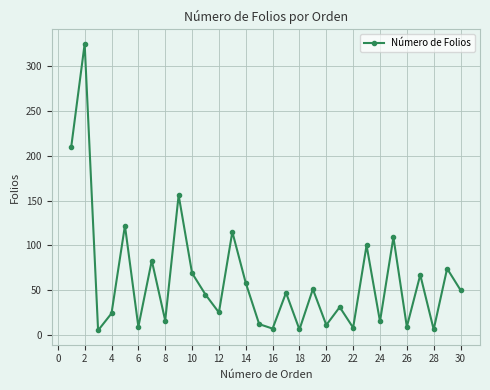

What is the greatest value displayed?

325